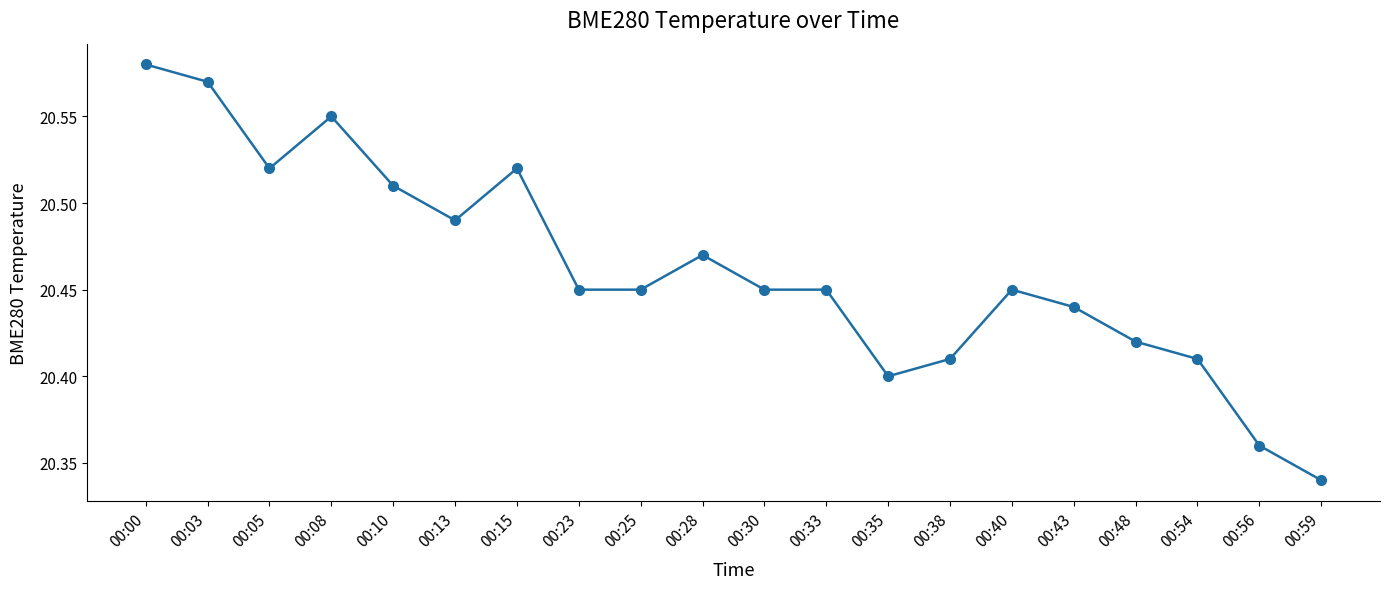

Is this an area chart (filled region under the line)?

No